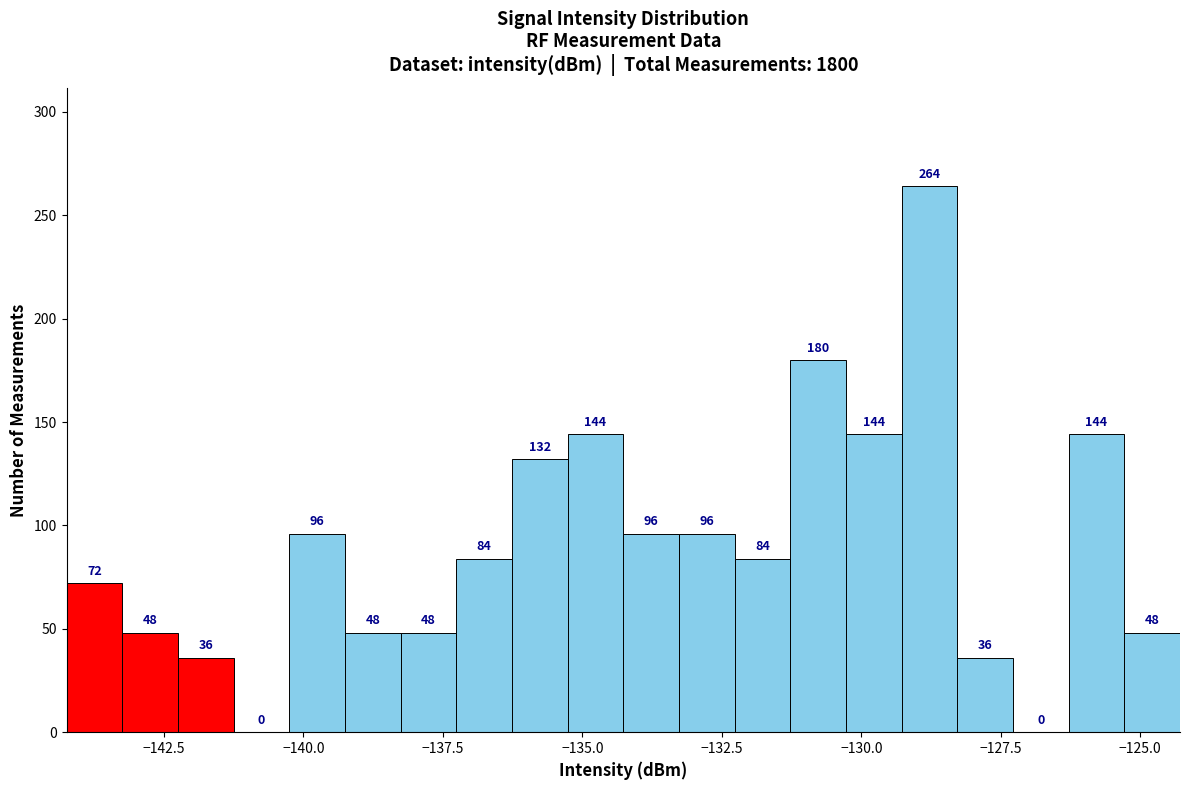

Read against the x-axis, roughly where is the centre of the tallest bar?

-129.0